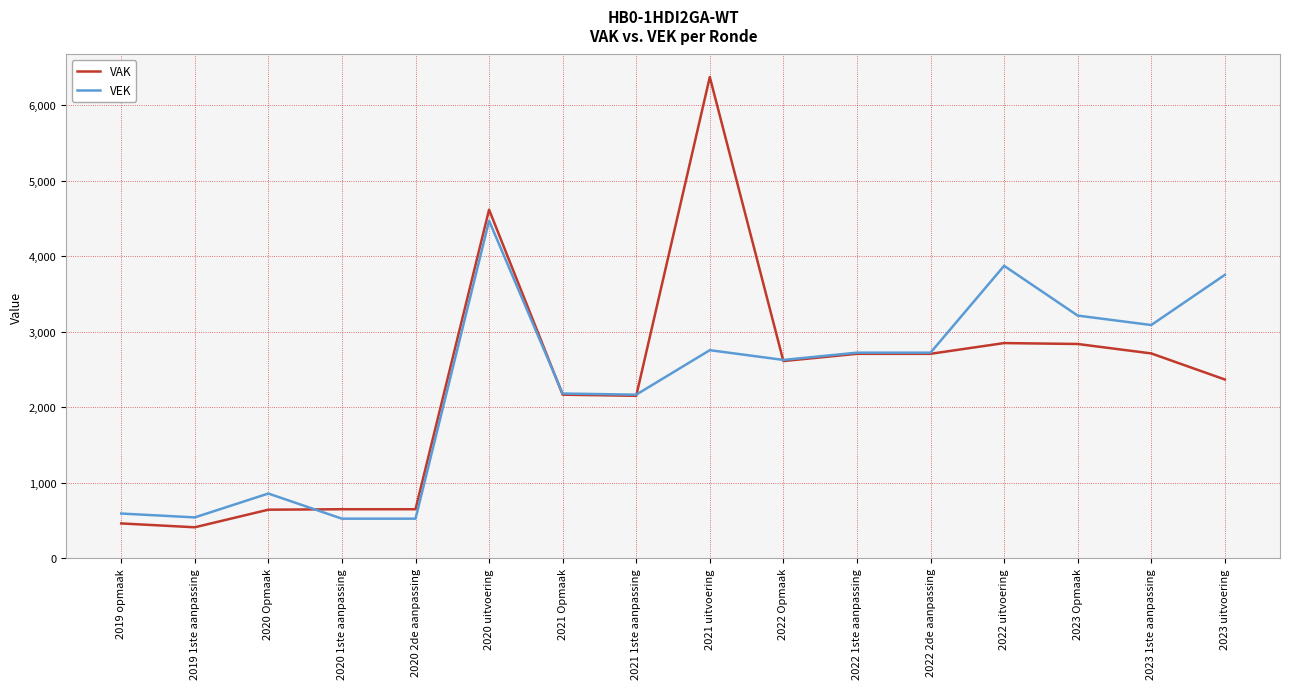

Which series has the widest spread of values?

VAK